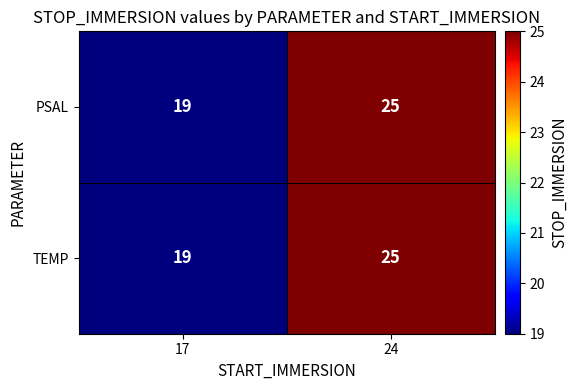

At how many categories does at least one series exceed 21?

1